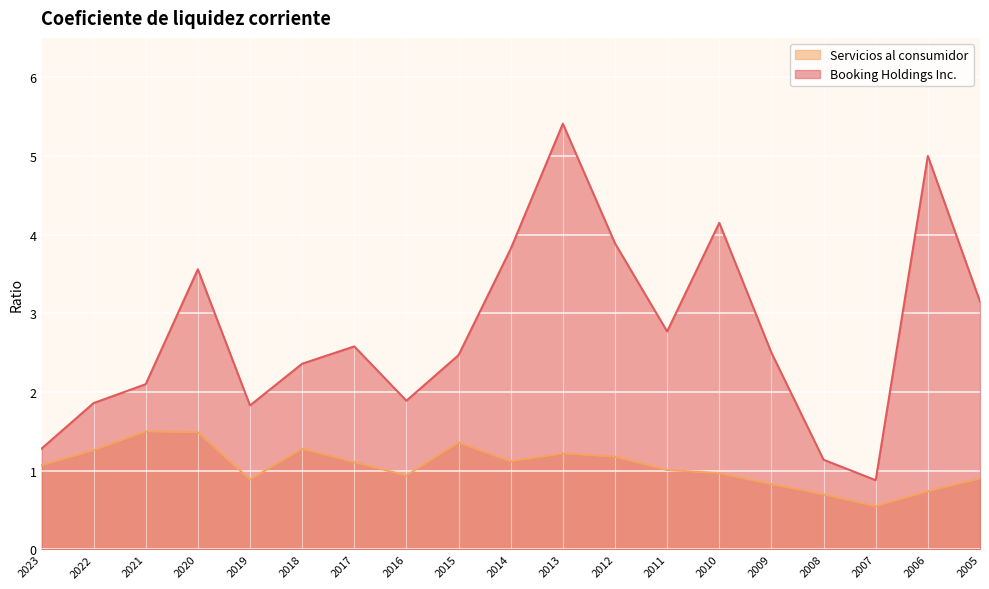

True or false: Booking Holdings Inc. and Servicios al consumidor intersect in this chart.

False